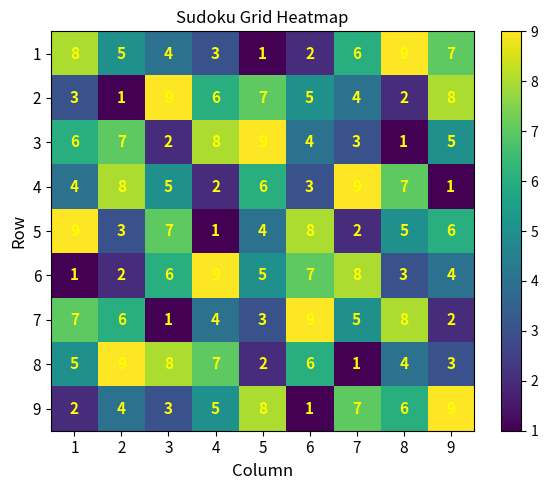

The 5 series shows 3 at 5. True or false?

False